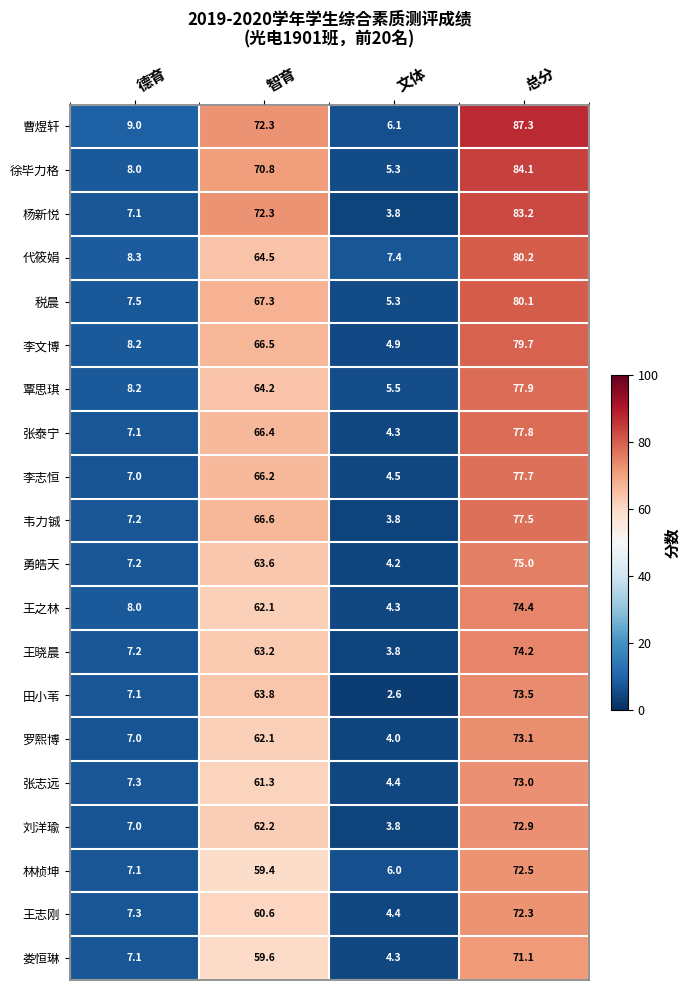

What is the average value of the 王之林 series?

37.2